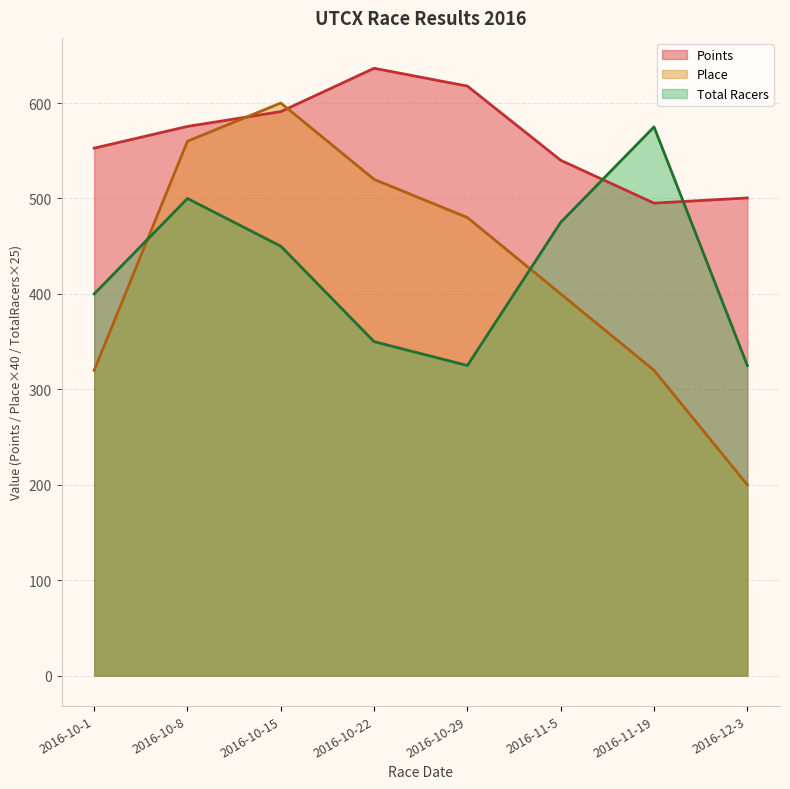

In Total Racers, how many points are lower than both neighbors (excluding endpoints)?

1